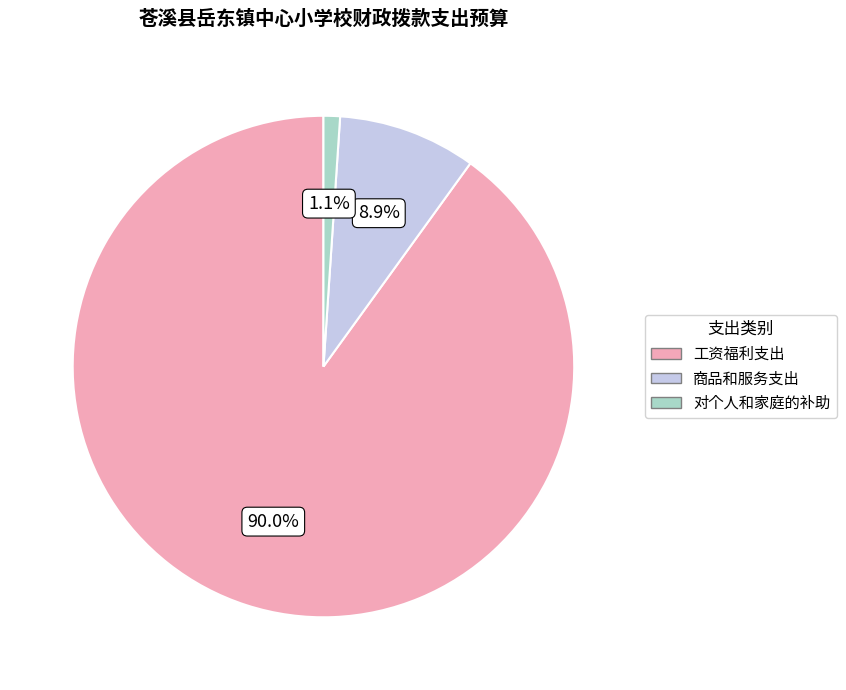

Which category accounts for the majority?

工资福利支出